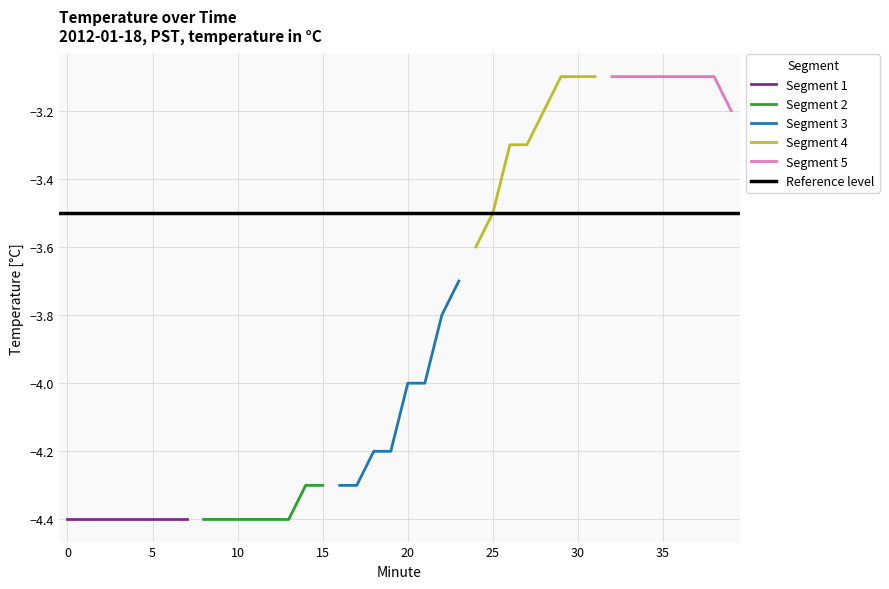

Reading left to right, what are all the values shown in this chart?

Hour 0 (00:00-00:19): -4.4	-4.4	-4.4	-4.4	-4.4	-4.4	-4.4	-4.4	-4.4	-4.4	-4.4	-4.4	-4.4	-4.4	-4.3	-4.3	-4.3	-4.3	-4.2	-4.2
Hour 0 (00:20-00:39): -4.0	-4.0	-3.8	-3.7	-3.6	-3.5	-3.3	-3.3	-3.2	-3.1	-3.1	-3.1	-3.1	-3.1	-3.1	-3.1	-3.1	-3.1	-3.1	-3.2